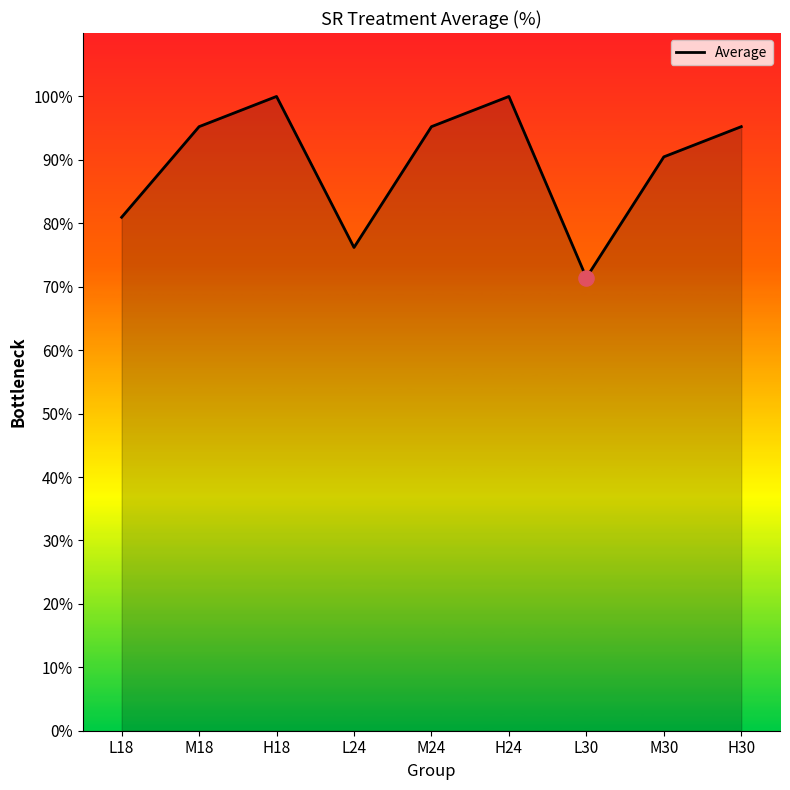

What is the change in value from M18 to L24?

-19.0